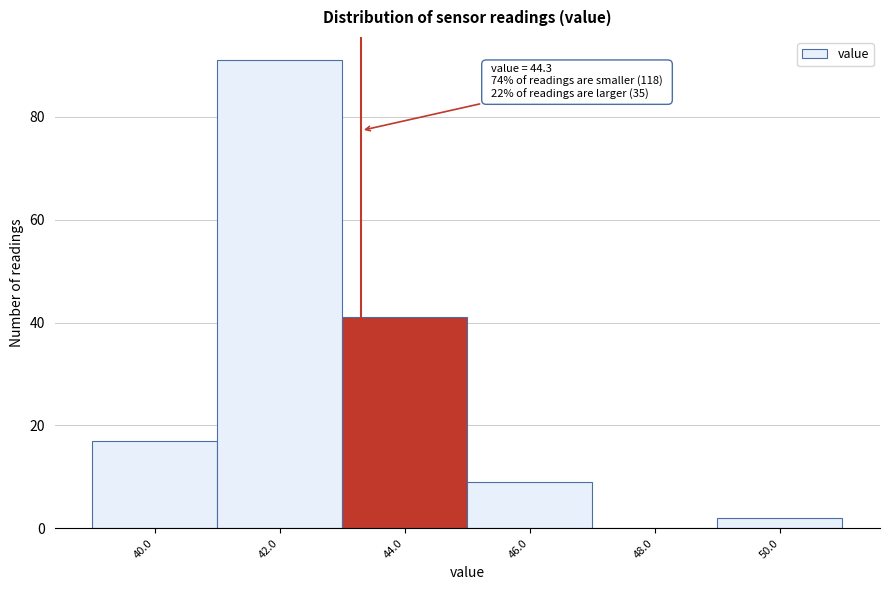

Reading left to right, list all the values displayed in this chart.

40.0=17	42.0=91	44.0=41	46.0=9	48.0=0	50.0=2